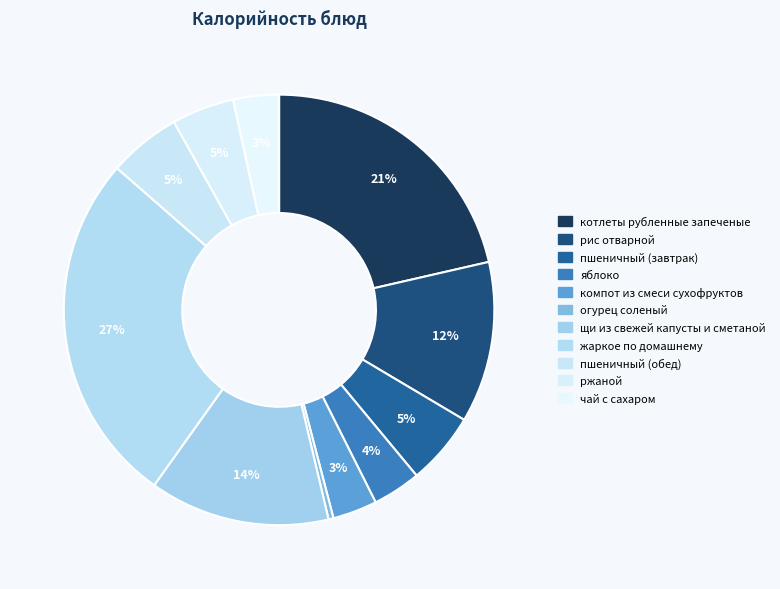

True or false: щи из свежей капусты и сметаной accounts for 4% of the total.

False